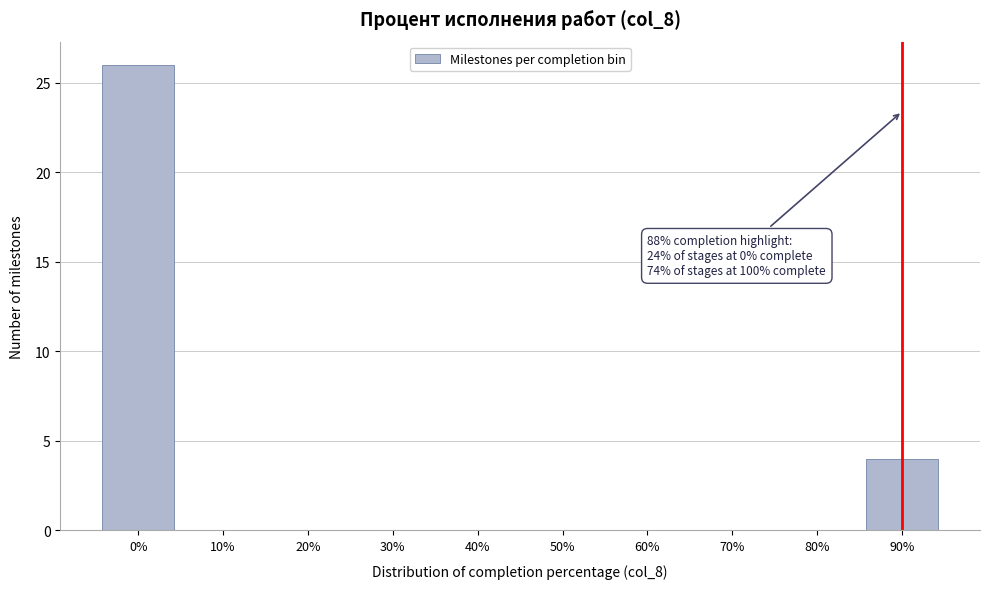

Reading right to left, list all the values displayed in this chart.

90%=4	80%=0	70%=0	60%=0	50%=0	40%=0	30%=0	20%=0	10%=0	0%=26